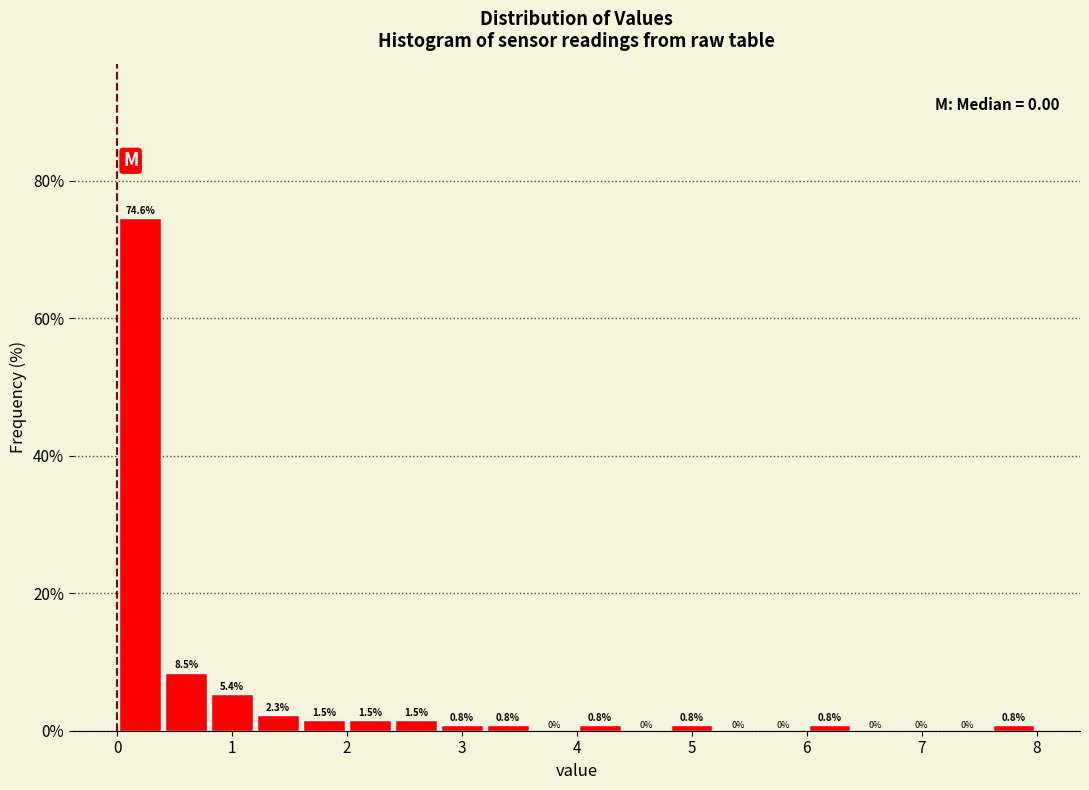

Reading left to right, transcribe this chart: for each bar, give the range it covers on the x-axis and its height.

0.0 to 0.4: 74.6
0.4 to 0.8: 8.5
0.8 to 1.2: 5.4
1.2 to 1.6: 2.3
1.6 to 2.0: 1.5
2.0 to 2.4: 1.5
2.4 to 2.8: 1.5
2.8 to 3.2: 0.8
3.2 to 3.6: 0.8
3.6 to 4.0: 0.0
4.0 to 4.4: 0.8
4.4 to 4.8: 0.0
4.8 to 5.2: 0.8
5.2 to 5.6: 0.0
5.6 to 6.0: 0.0
6.0 to 6.4: 0.8
6.4 to 6.8: 0.0
6.8 to 7.2: 0.0
7.2 to 7.6: 0.0
7.6 to 8.0: 0.8